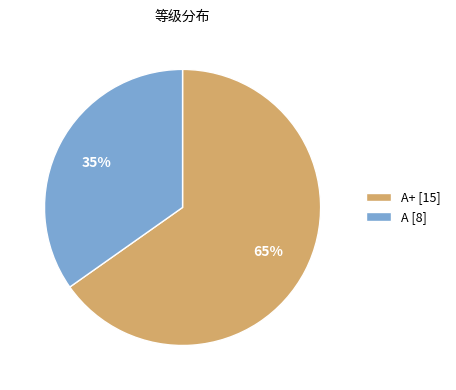

Which slice is the smallest?

A [8]